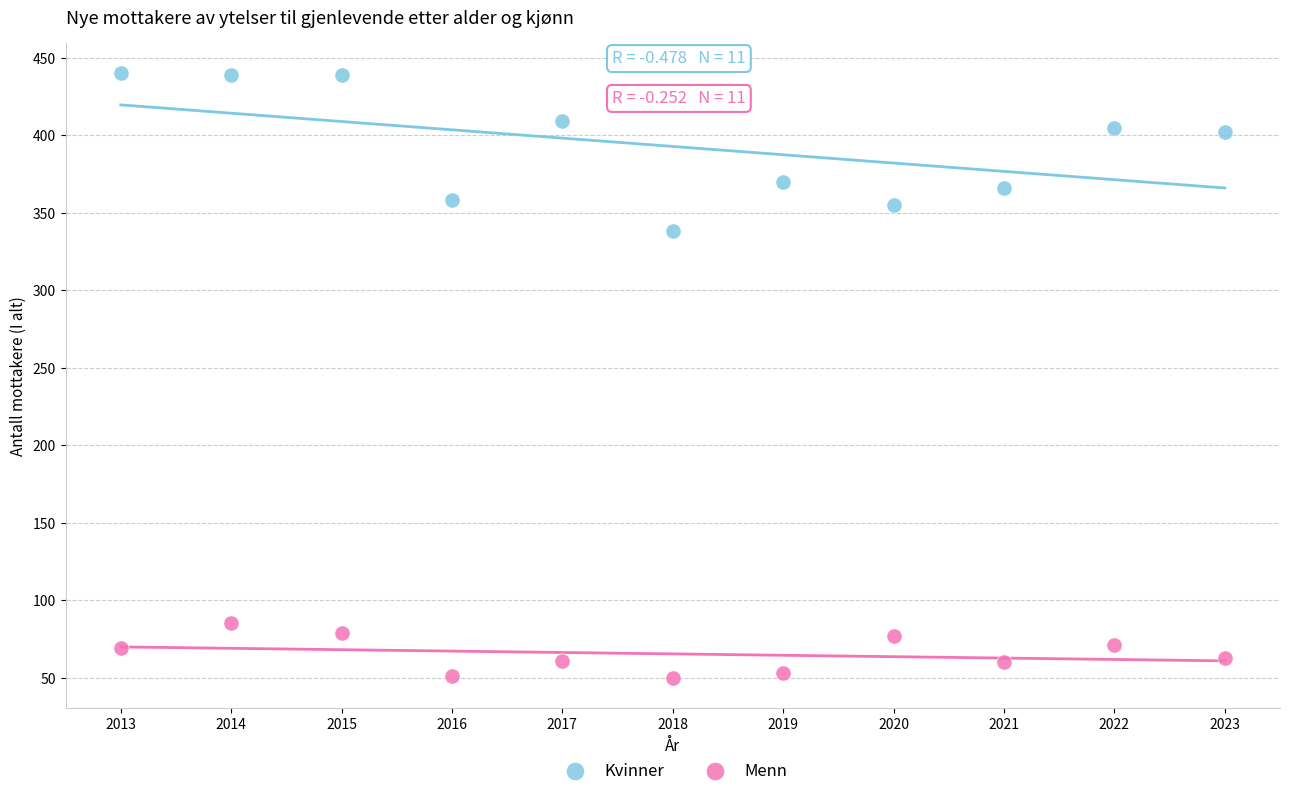

Across all data points, what is the range of Y values (max minus min)?

390